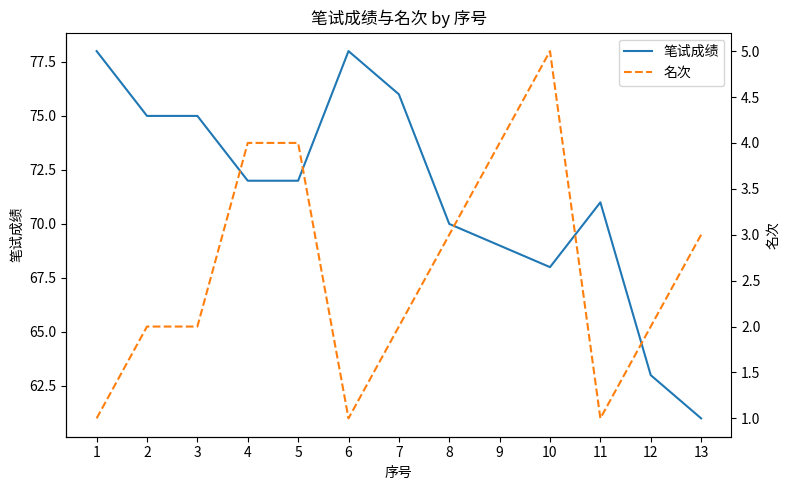

Reading left to right, list all the values displayed in this chart.

笔试成绩: 78	75	75	72	72	78	76	70	69	68	71	63	61
名次: 1	2	2	4	4	1	2	3	4	5	1	2	3